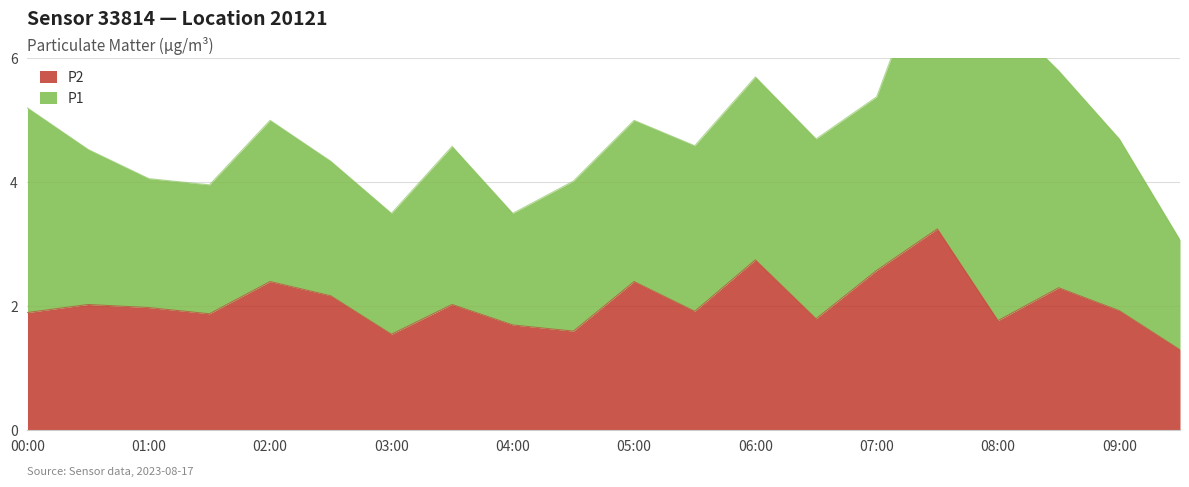

The value of P2 at 00:00 is 2.7. True or false?

False